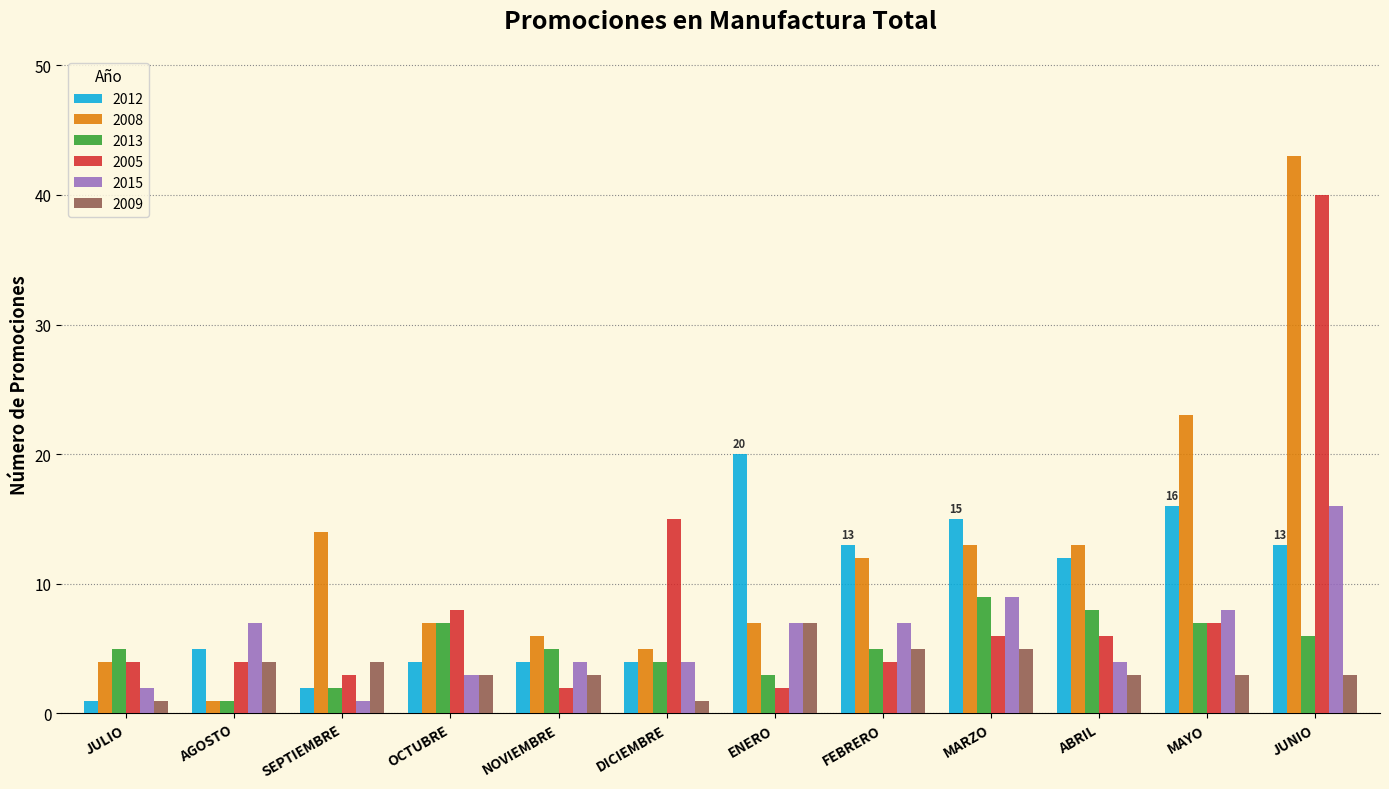

At which category is the sum across all series the highest?

JUNIO